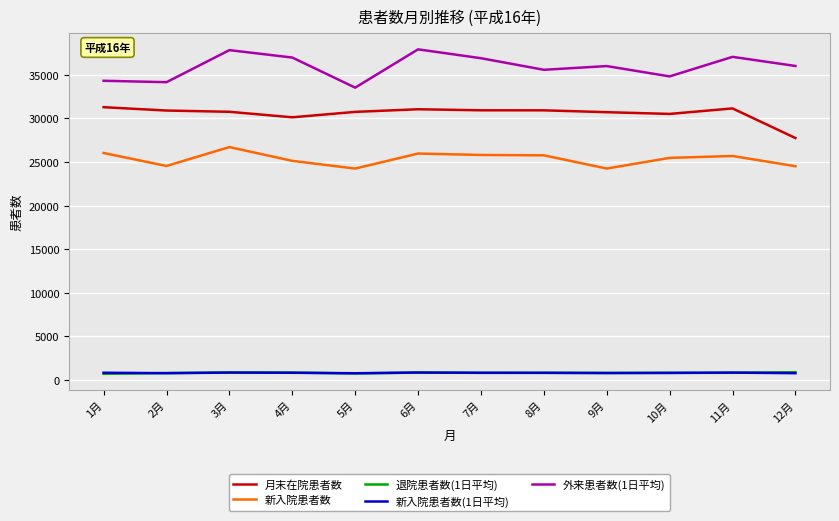

What is the minimum value for 新入院患者数?

24248.0